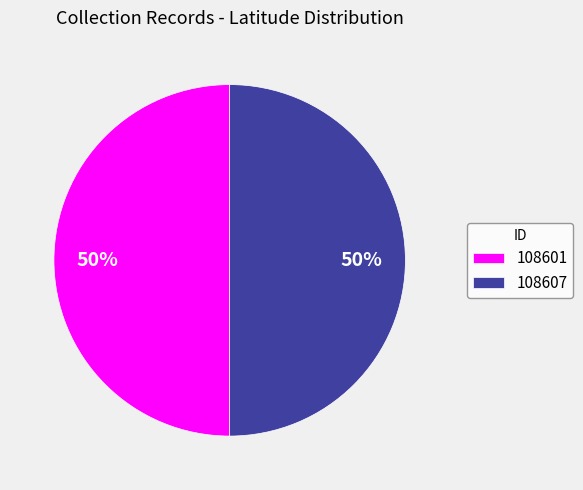

Count the number of slices in the pie.

2